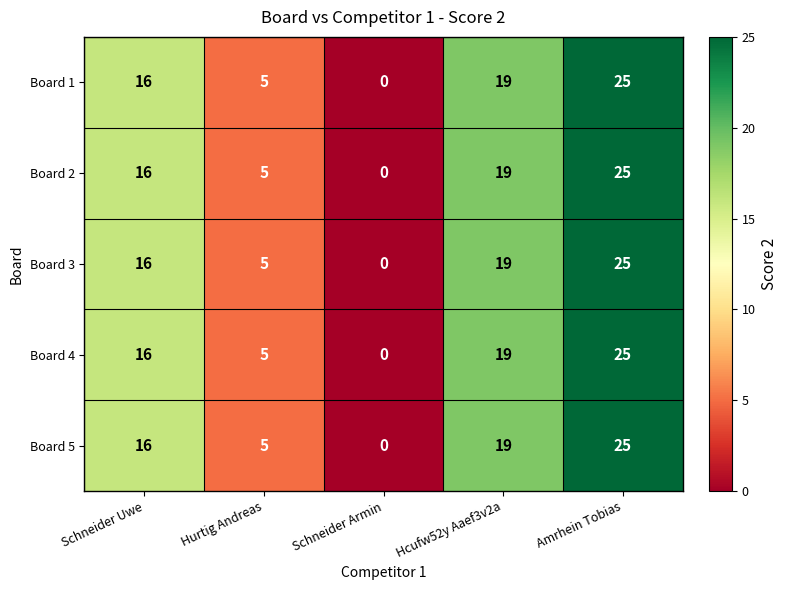

At how many categories does at least one series exceed 14?

3